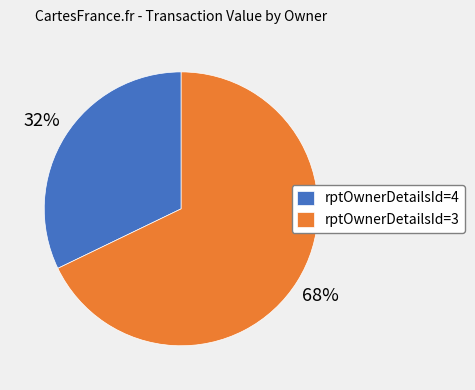

What percentage is the rptOwnerDetailsId=3 slice, to the nearest percent?

68%